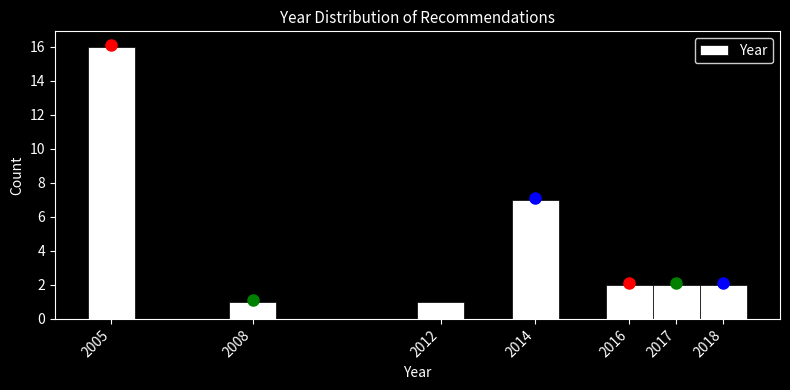

Reading left to right, transcribe this chart: for each bar, give the range it covers on the x-axis and its height. The values are not printed on the chart, so give them approximately, as read against the axis.

2004.5 to 2005.5: 16
2005.5 to 2006.5: 0
2006.5 to 2007.5: 0
2007.5 to 2008.5: 1
2008.5 to 2009.5: 0
2009.5 to 2010.5: 0
2010.5 to 2011.5: 0
2011.5 to 2012.5: 1
2012.5 to 2013.5: 0
2013.5 to 2014.5: 7
2014.5 to 2015.5: 0
2015.5 to 2016.5: 2
2016.5 to 2017.5: 2
2017.5 to 2018.5: 2